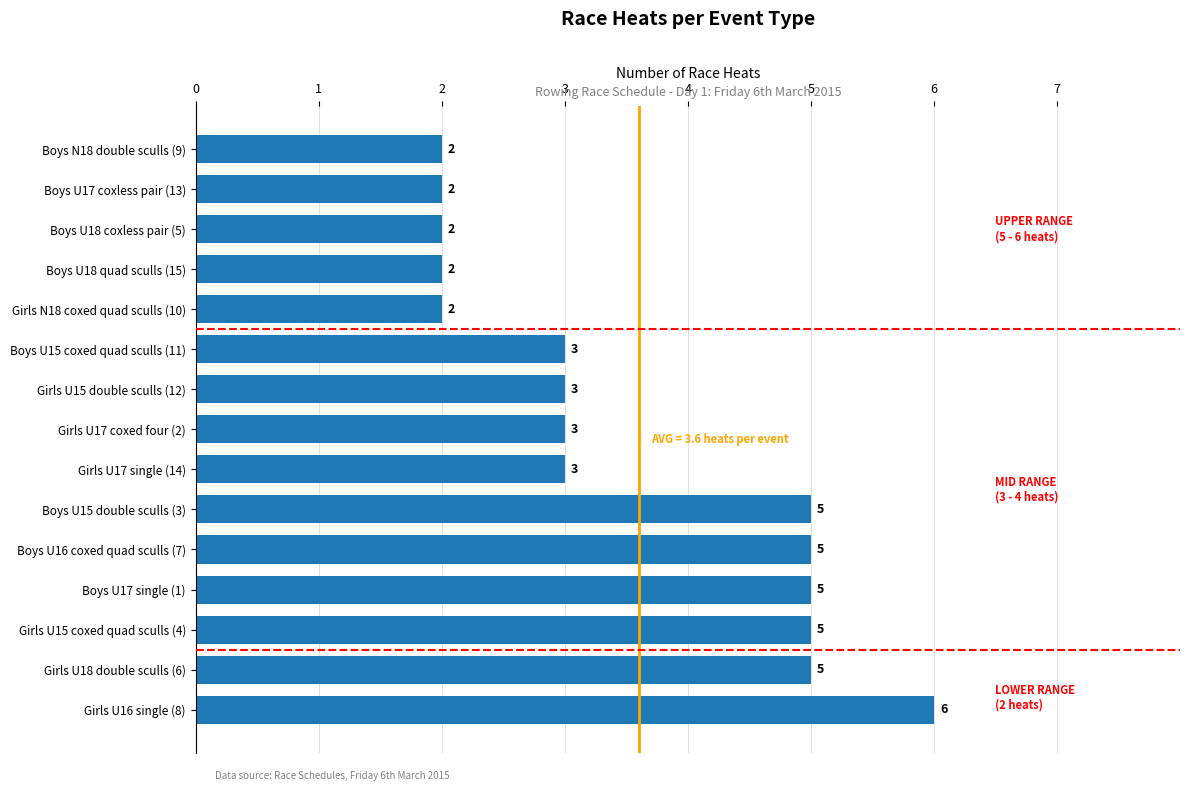

True or false: the data shows 2 at Boys U15 coxed quad sculls (11).

False